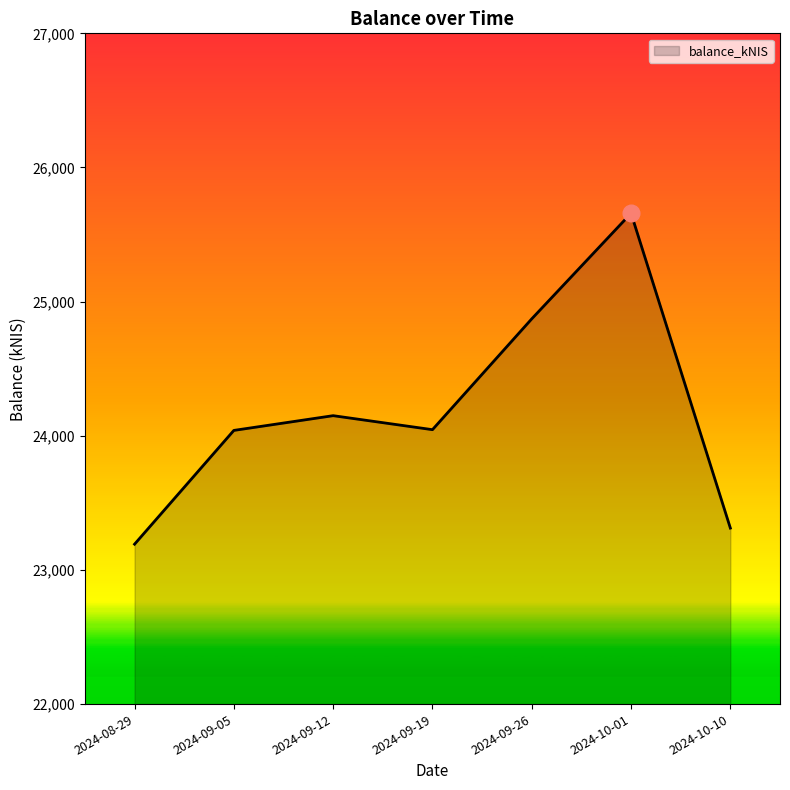

What is the sum of the values at 2024-10-10 and 2024-09-05?

47352.1